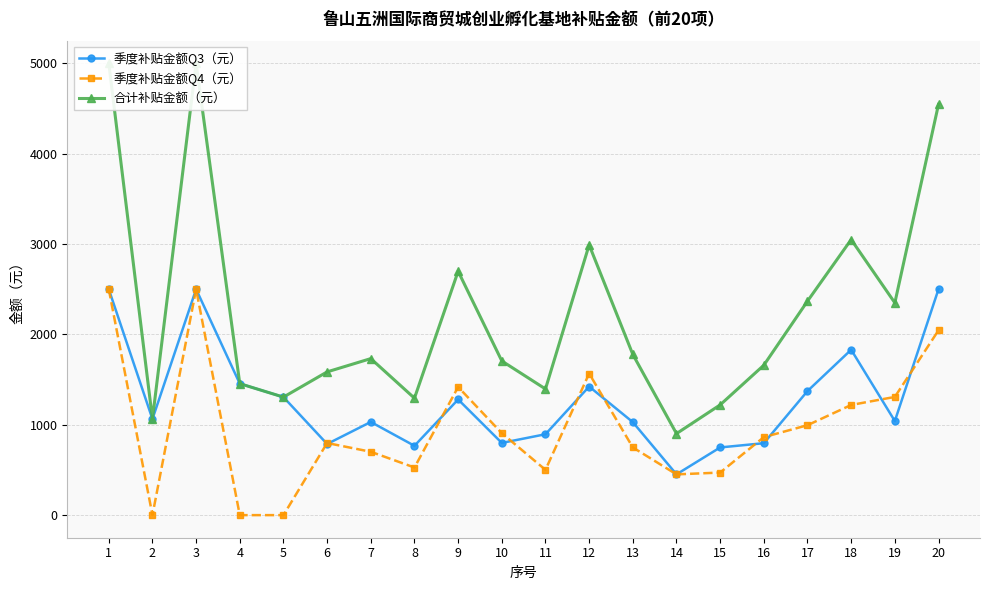

Is it true that 季度补贴金额Q3（元） equals 740 at 12?

False